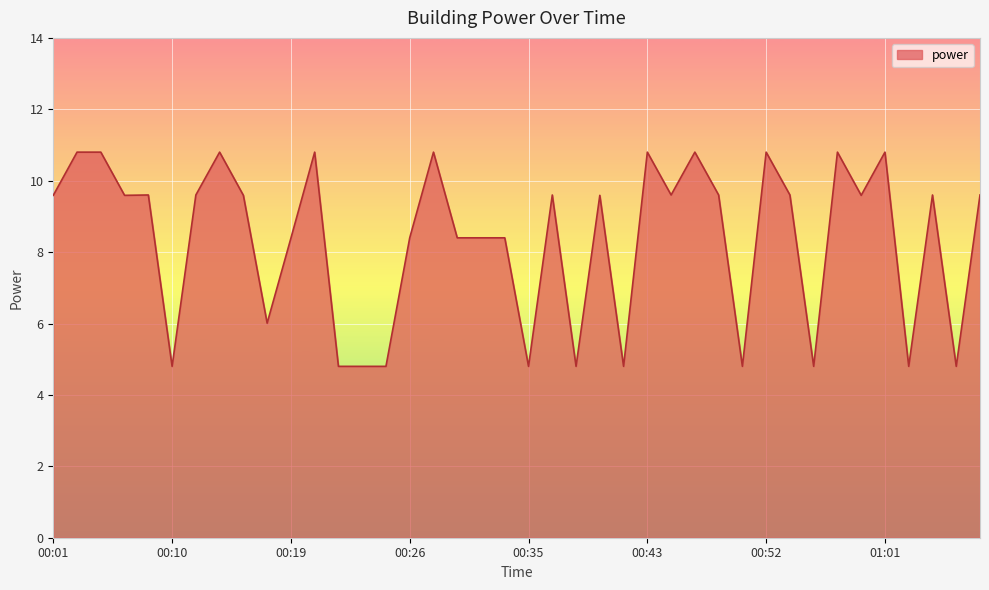

What is the smallest value displayed?

4.8